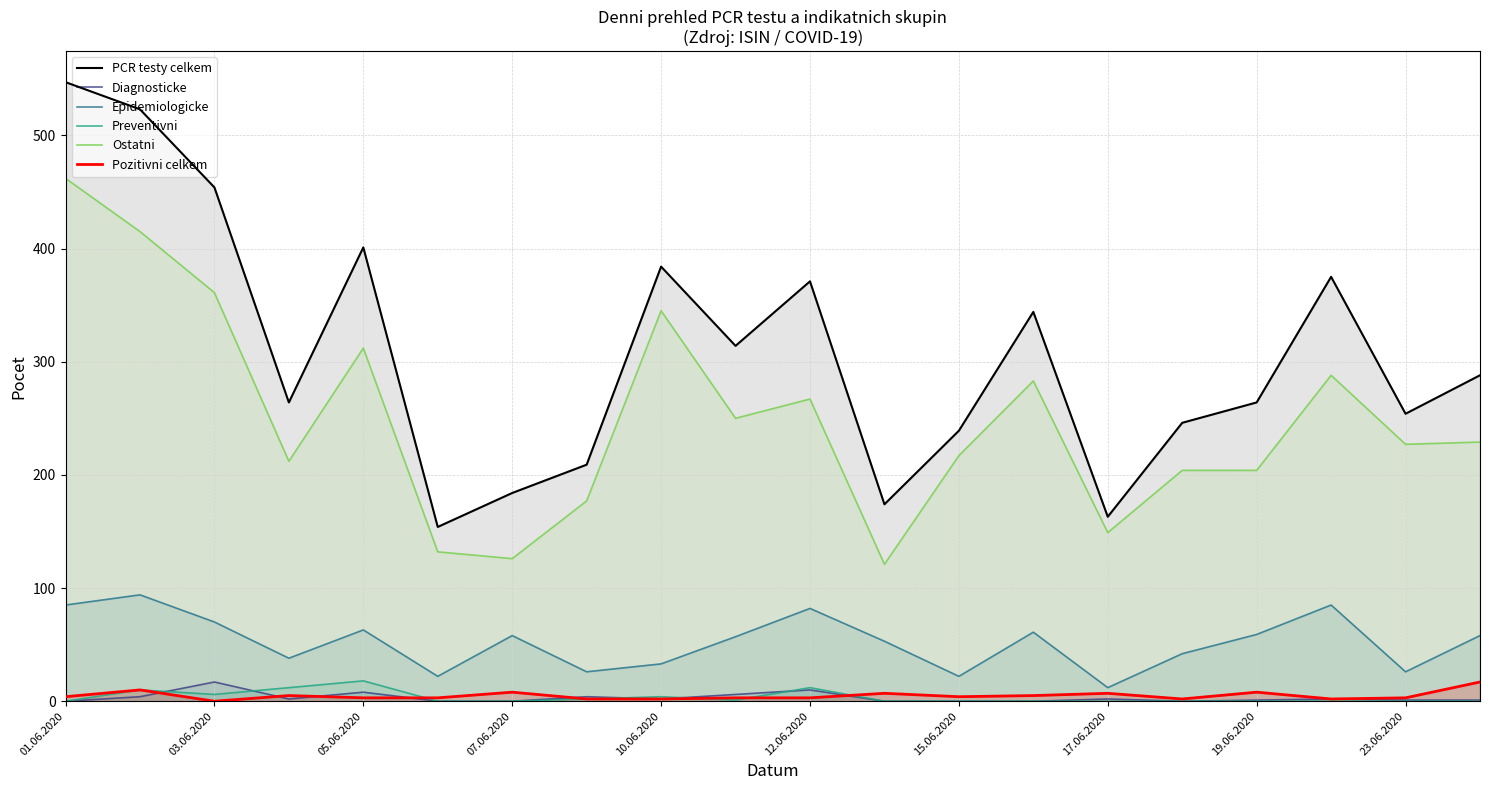

Is it true that Epidemiologicke equals 52 at 17?

False